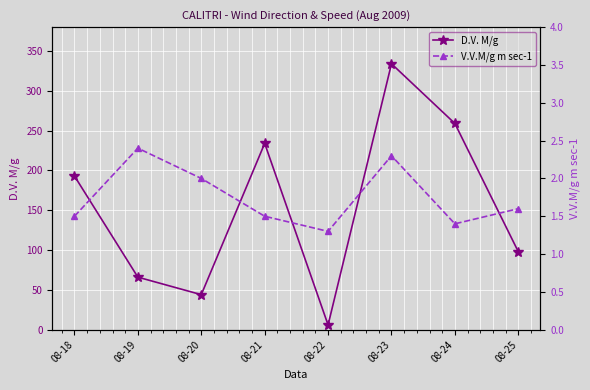

Which category has the lowest value in the D.V. M/g series?

08-22